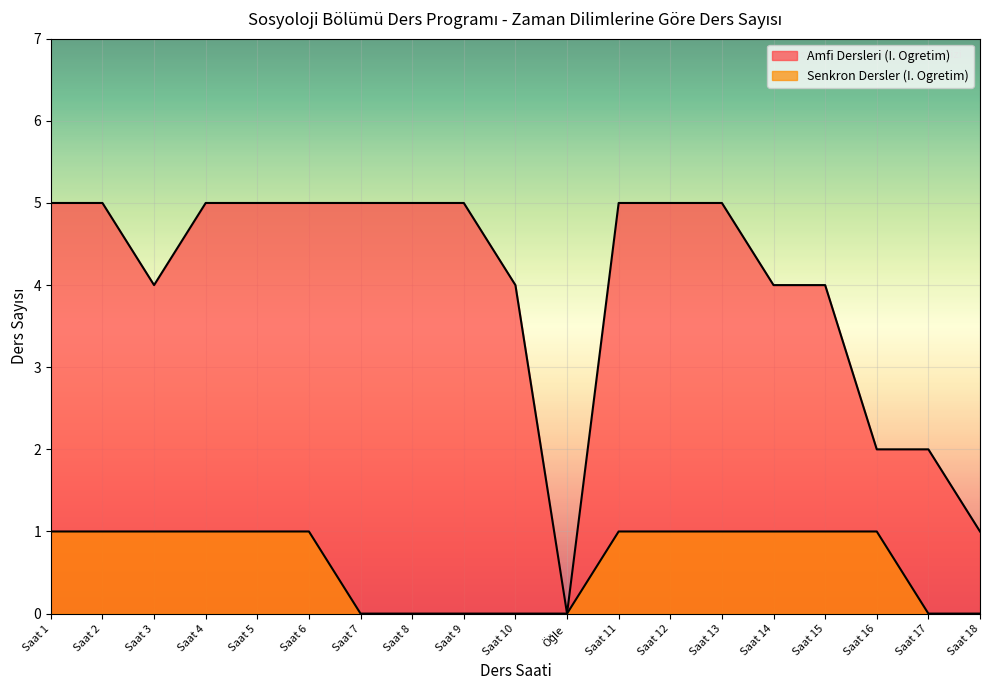

Between Saat 1 and Saat 14, which is larger?

Saat 1